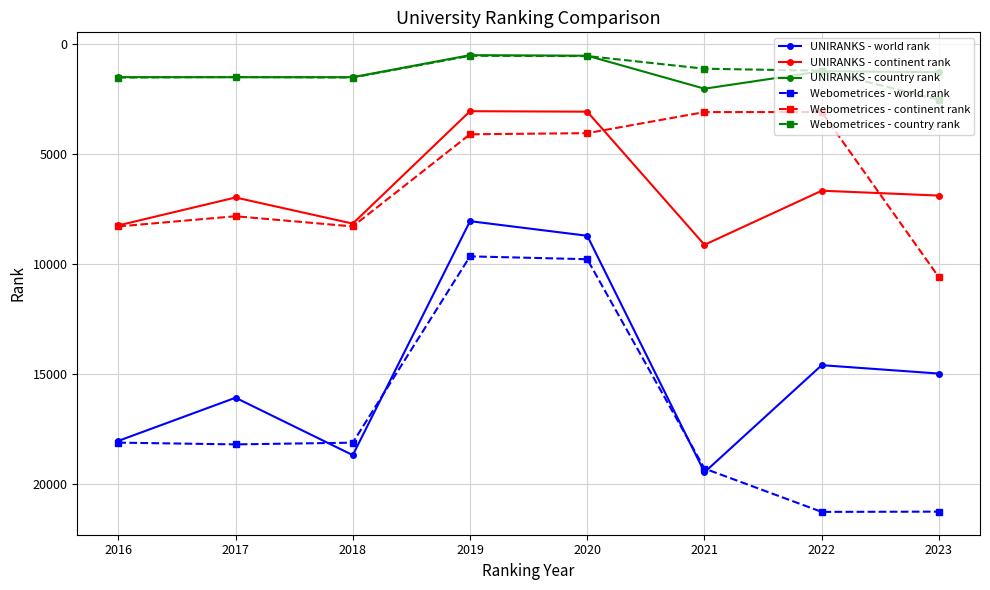

In UNIRANKS - continent rank, how many points are higher than both neighbors (excluding endpoints)?

2